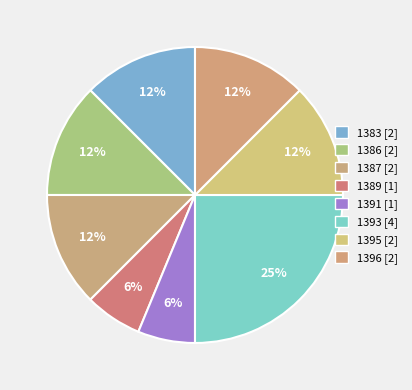

Between 1395 and 1387, which is larger?

1395